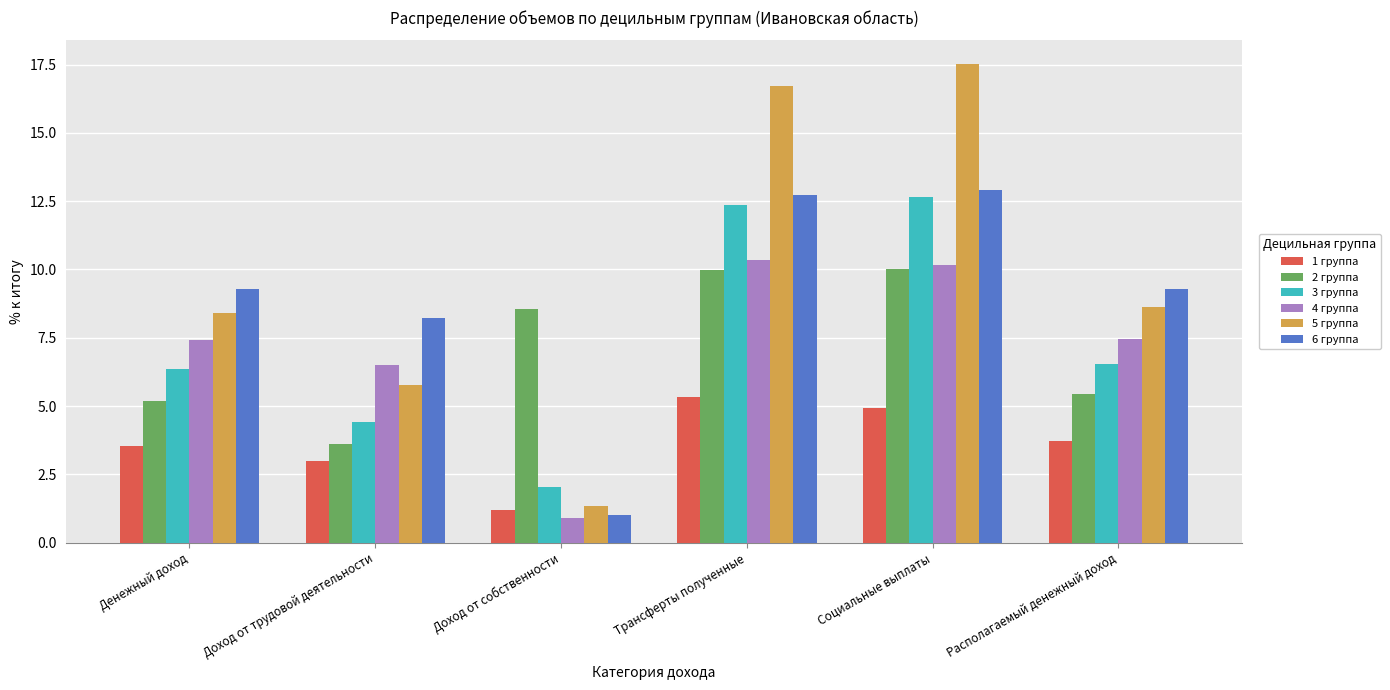

Are the bars grouped side by side (vs. stacked)?

Yes